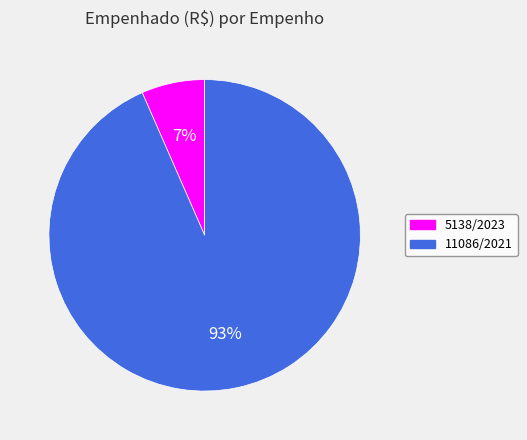

Is 5138/2023 the majority of the pie?

No